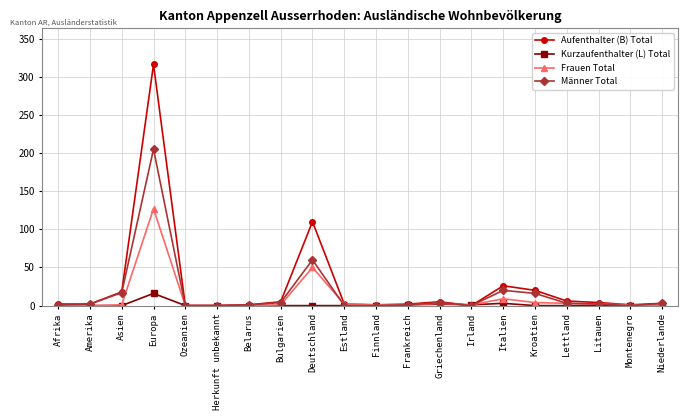

List the series in order of their peak value, lowest first.

Kurzaufenthalter (L) Total, Frauen Total, Männer Total, Aufenthalter (B) Total